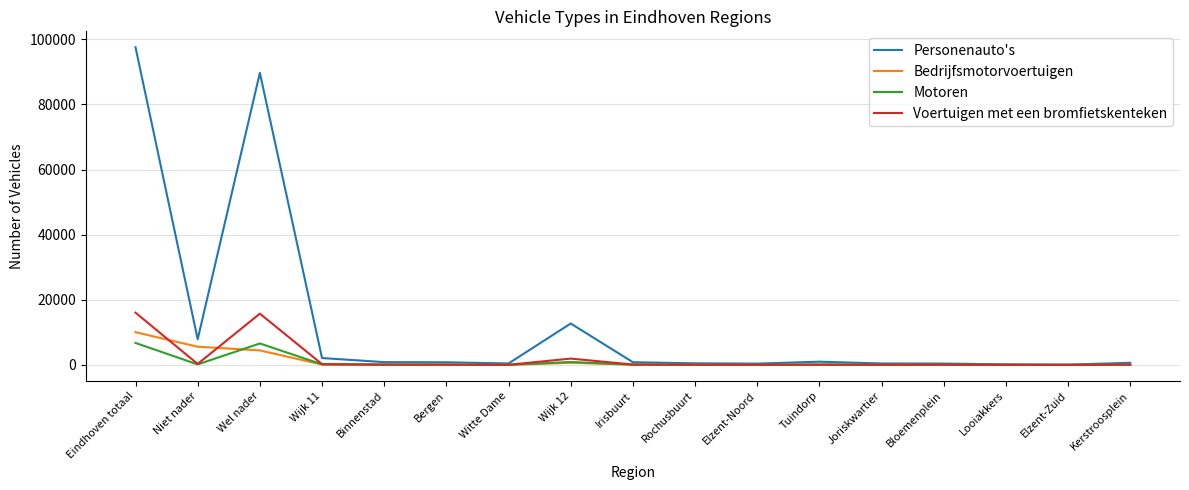

Which series has the widest spread of values?

Personenauto's